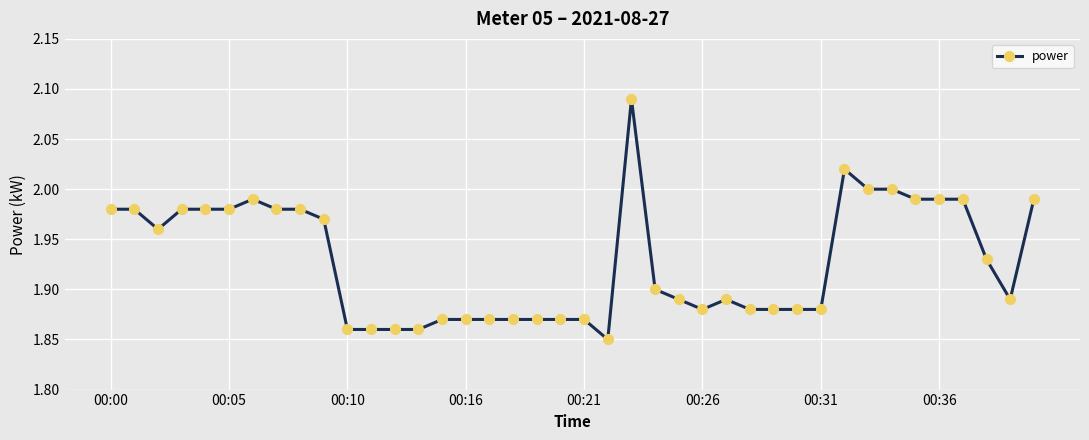

What is the difference between the maximum and second lowest values?

0.2